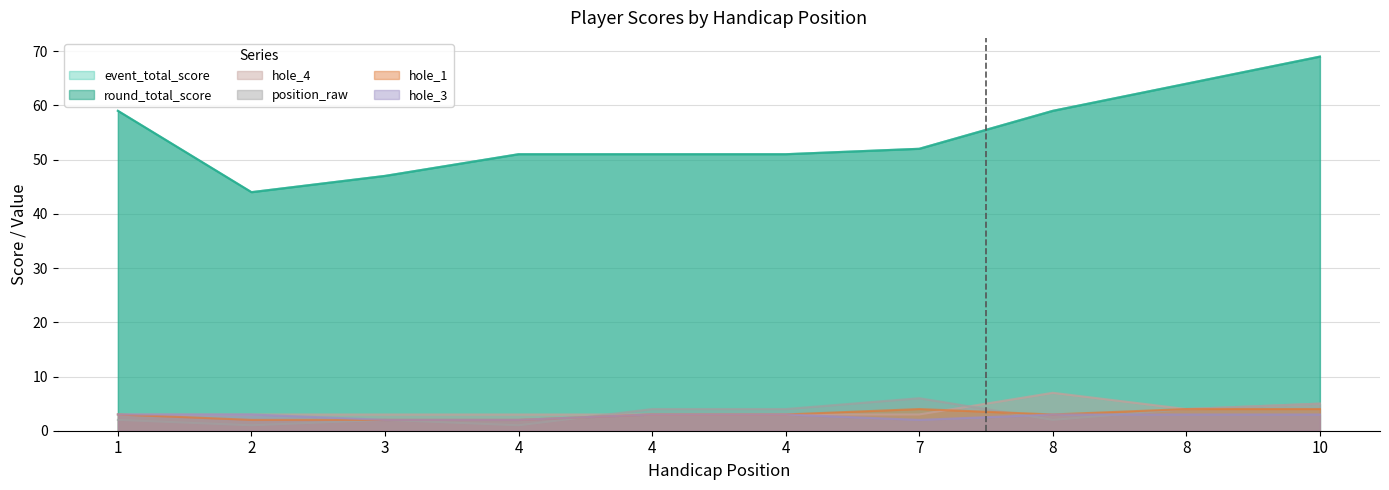

Does the chart display data point markers on the line(s)?

No